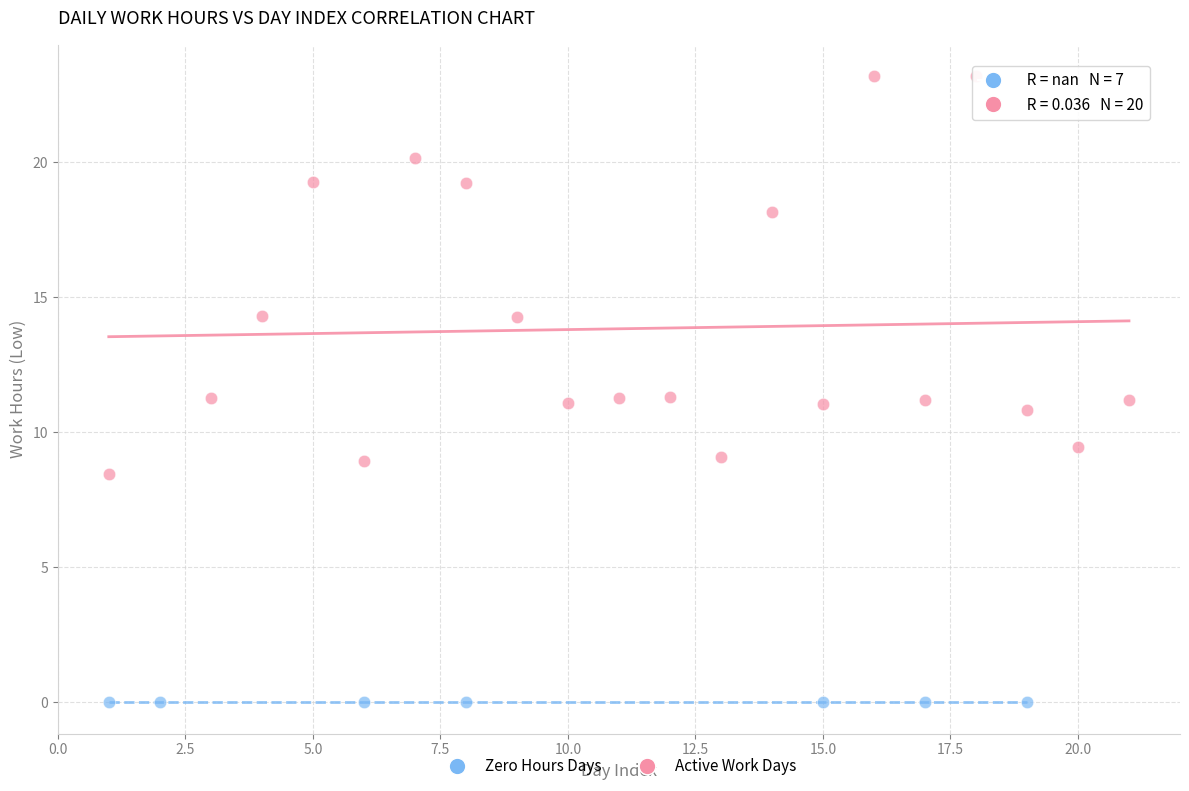

Which series contains the highest Y value?

Active Work Days